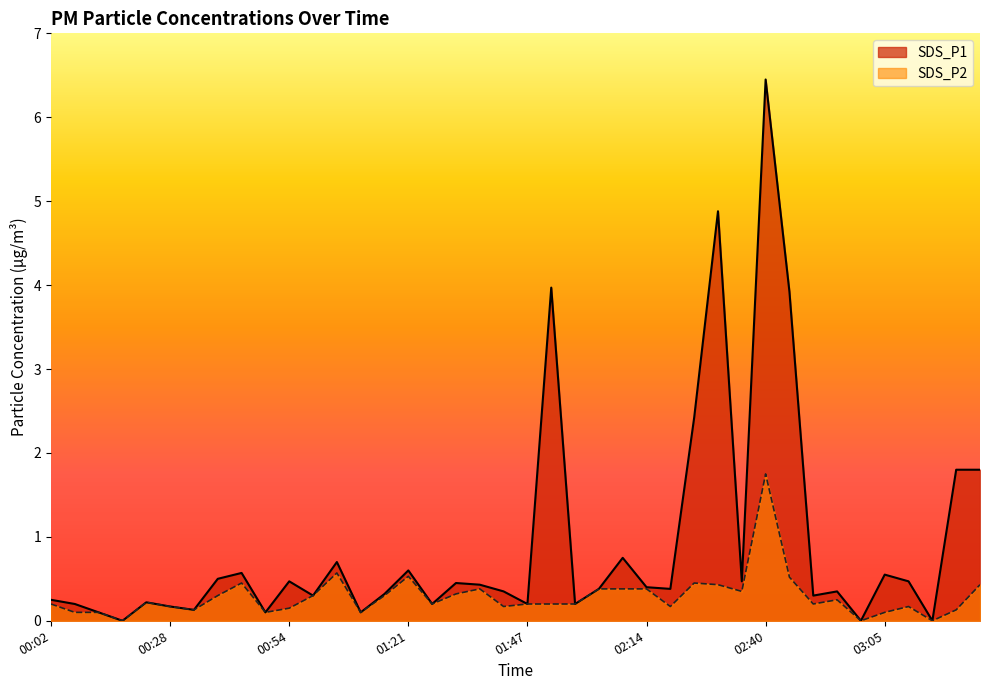

What is the sum of the SDS_P1 values at 02:45 and 01:52?

7.9